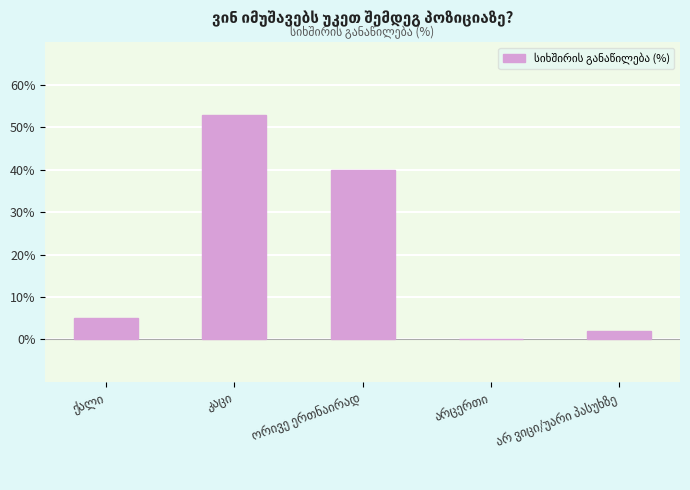

What is the sum of all values?

100